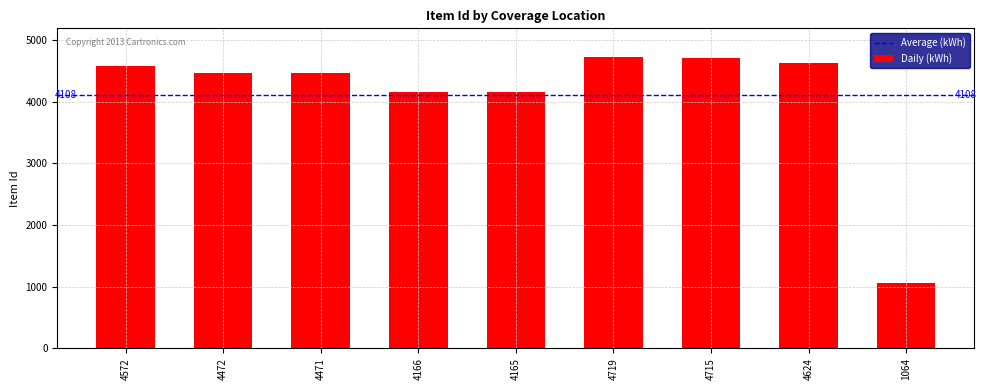

How many values are below 4472?

4